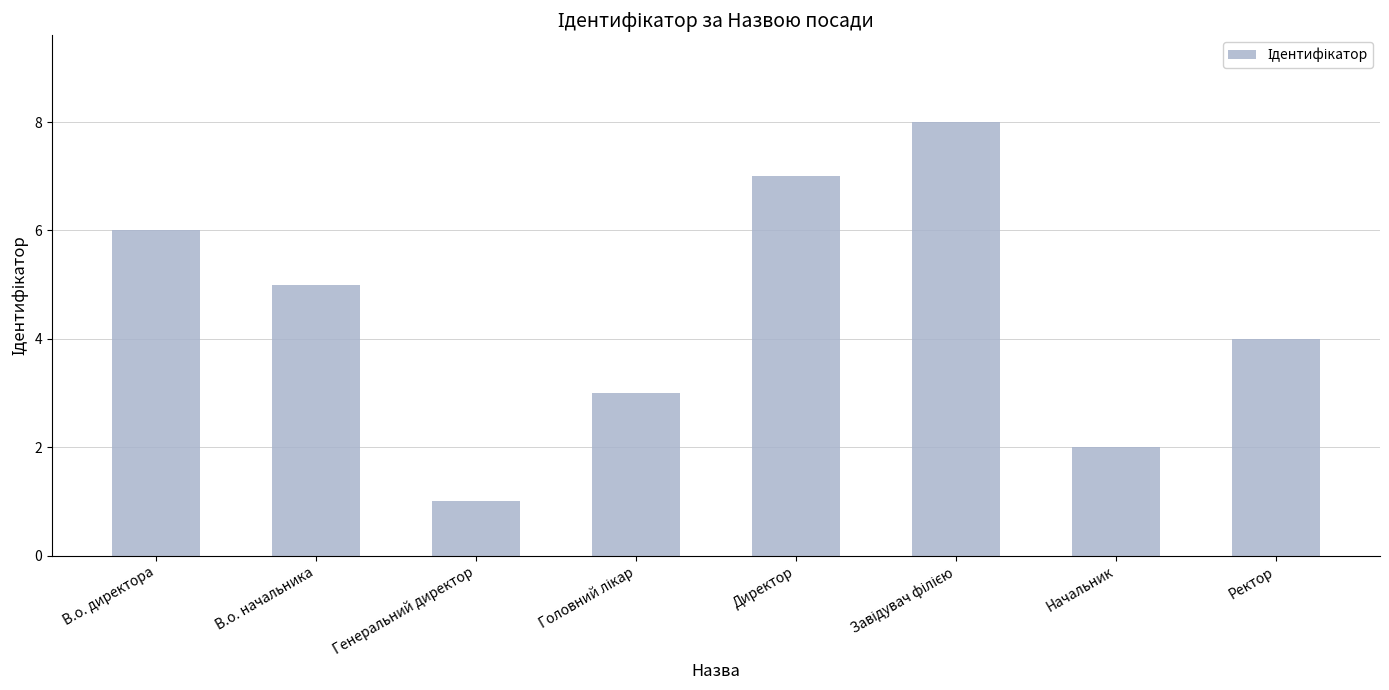

Reading left to right, list all the values displayed in this chart.

6	5	1	3	7	8	2	4